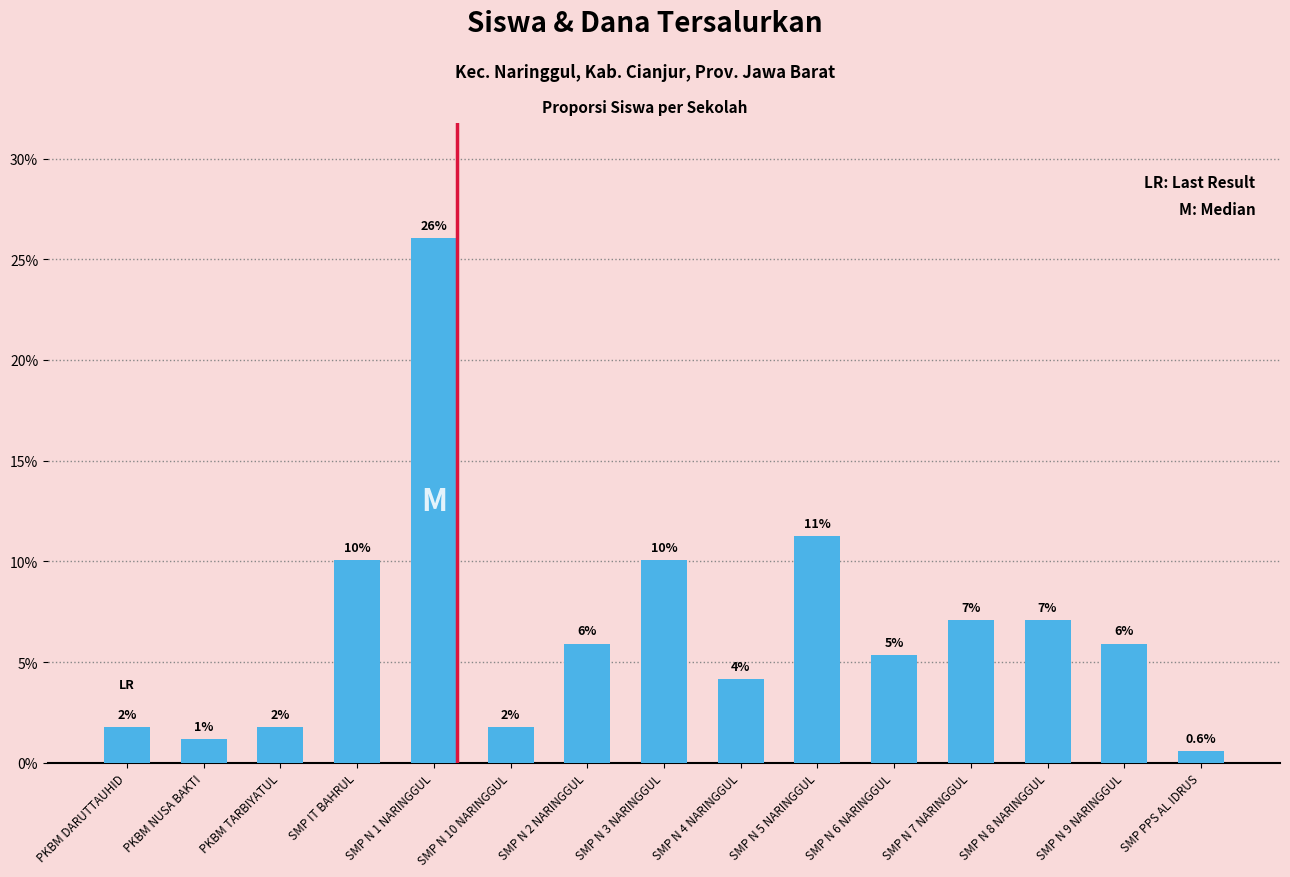

Does the chart contain any negative values?

No